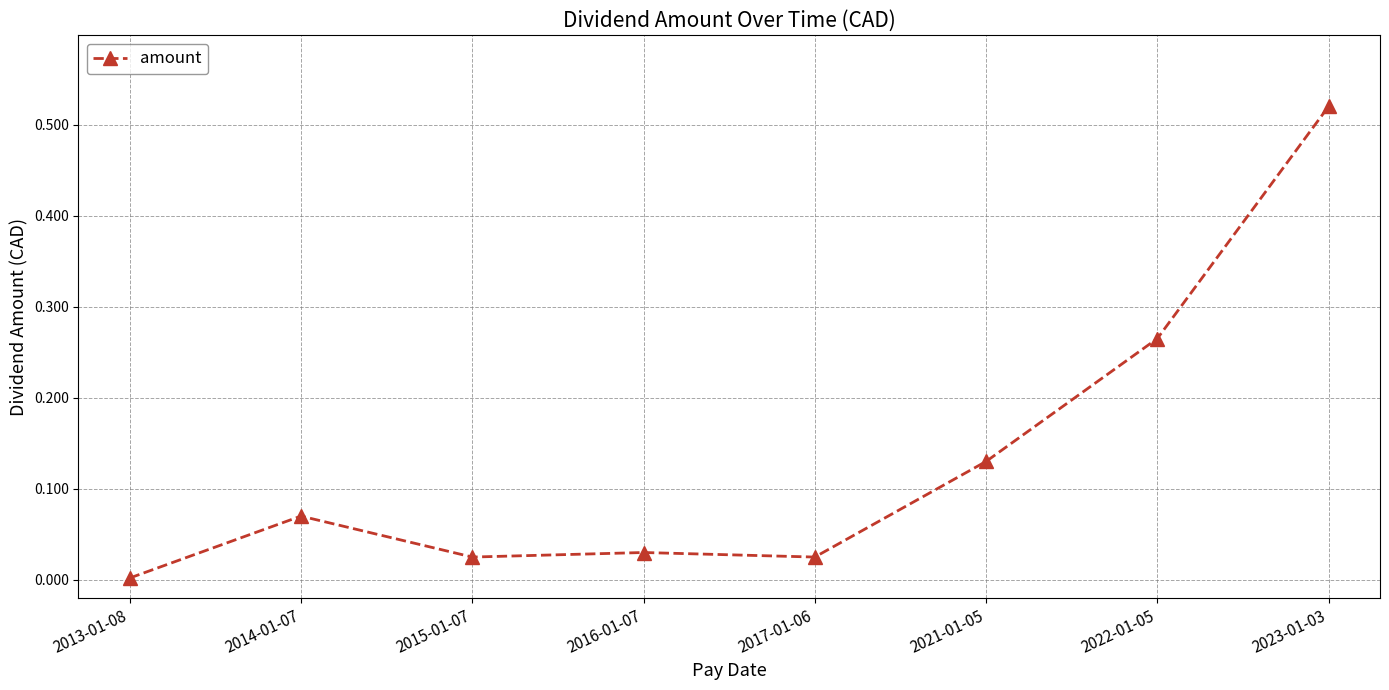

What is the label of the 3rd point from the left?

2015-01-07